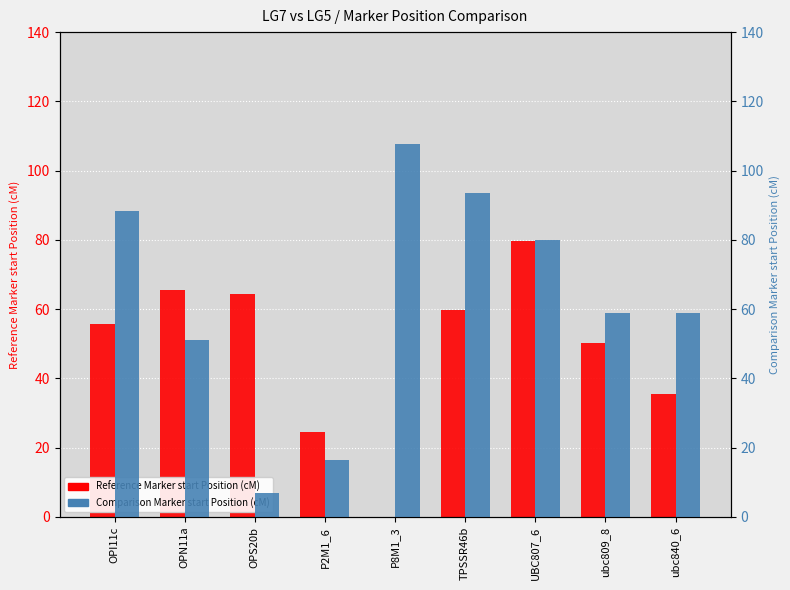

Reading right to left, list all the values displayed in this chart.

Reference Marker start Position (cM): ubc840_6=35.5	ubc809_8=50.2	UBC807_6=79.6	TPSSR46b=59.7	P8M1_3=0.0	P2M1_6=24.6	OPS20b=64.4	OPN11a=65.4	OPI11c=55.7
Comparison Marker start Position (cM): ubc840_6=58.8	ubc809_8=58.8	UBC807_6=80.1	TPSSR46b=93.6	P8M1_3=107.6	P2M1_6=16.5	OPS20b=7.0	OPN11a=51.0	OPI11c=88.2